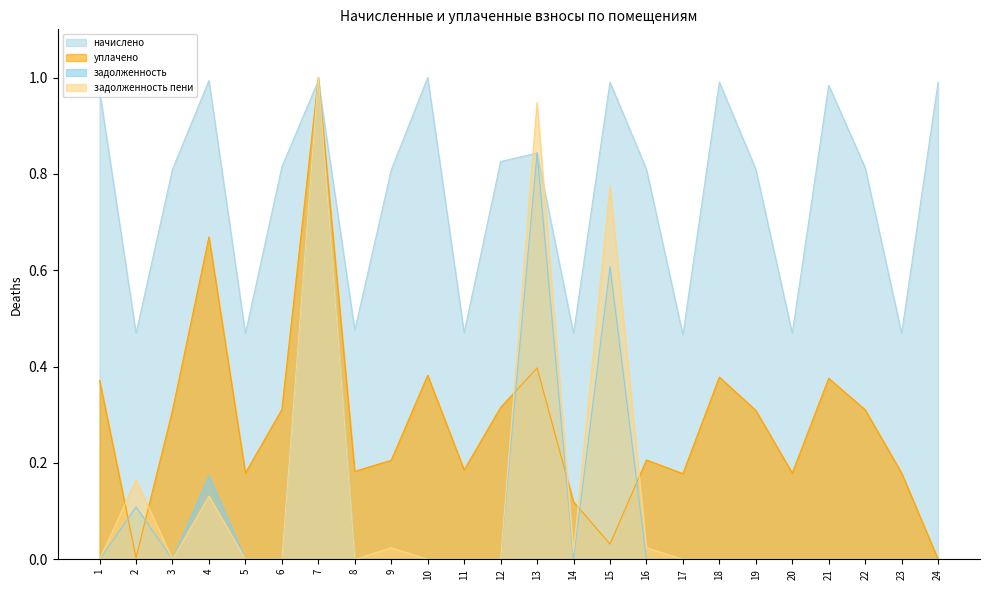

How many categories are shown in the chart?

24